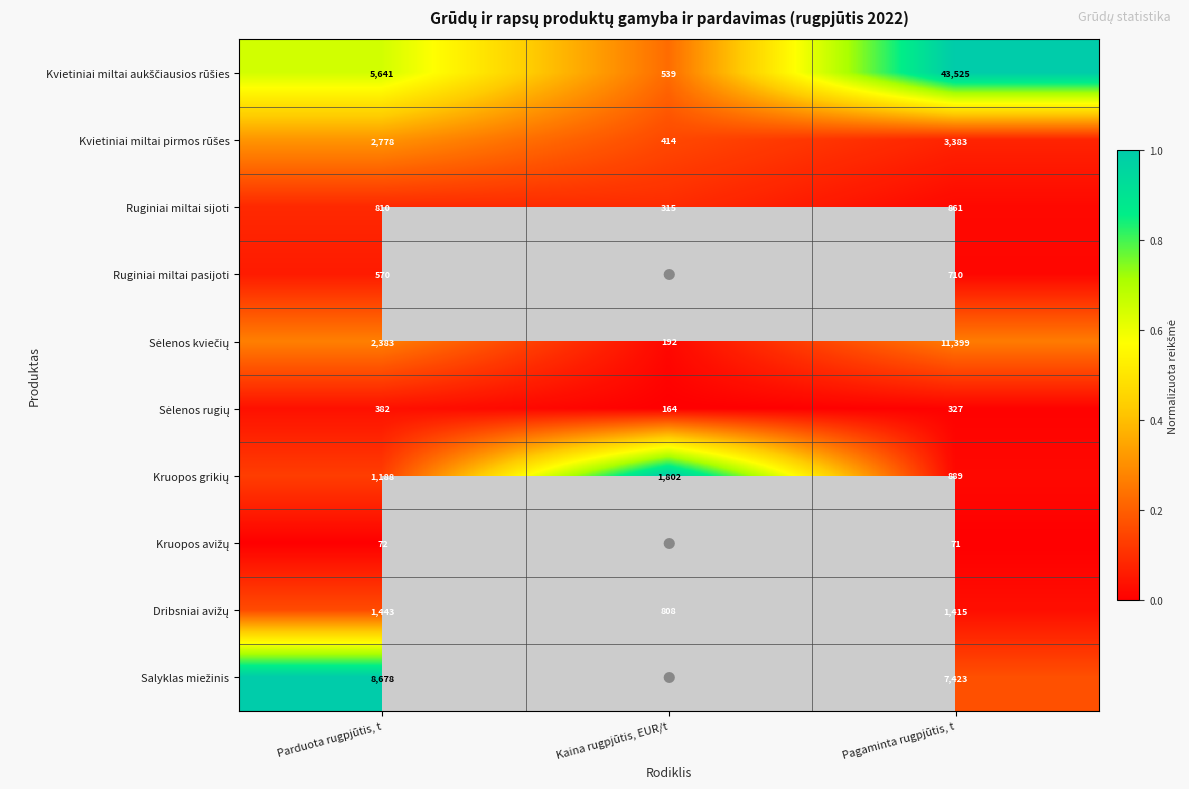

Where is Ruginiai miltai sijoti nearest to the value 588?

Parduota rugpjūtis, t